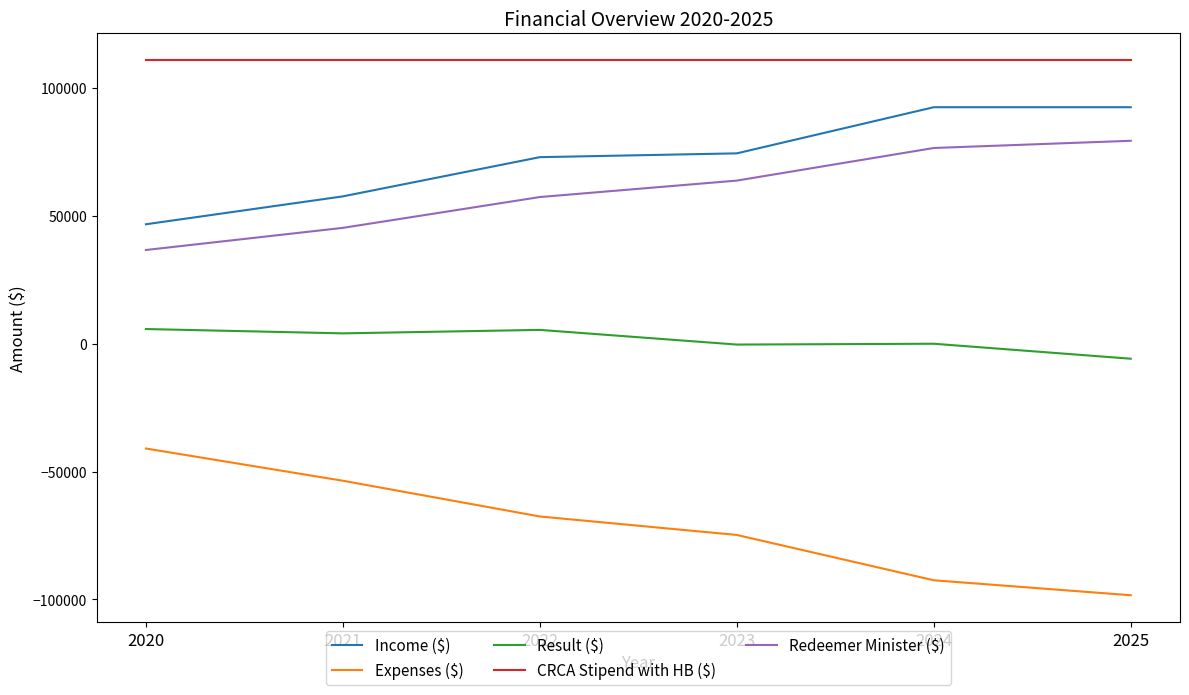

What is the spread (max minus min) of values at 2024?

203398.0